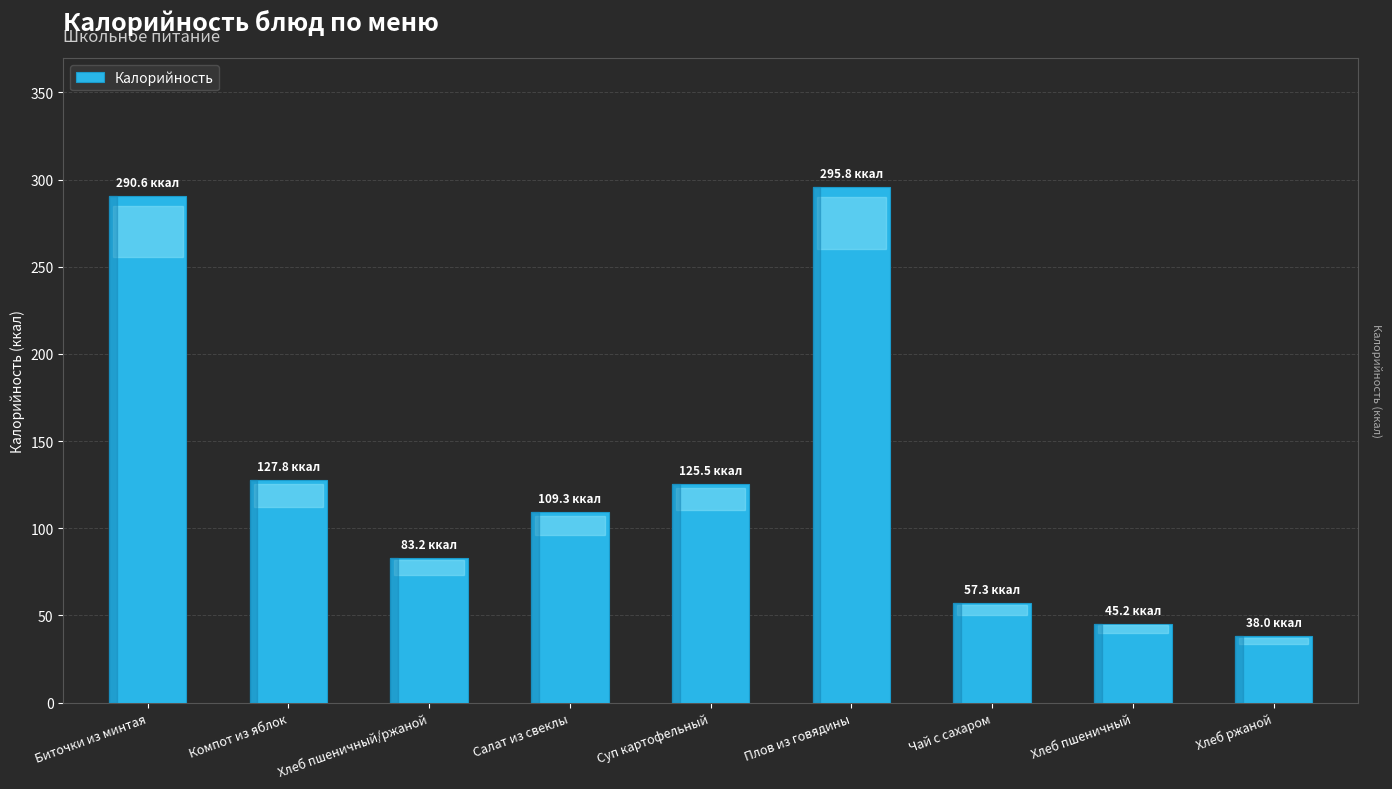

Approximately how many times larger is the value at Суп картофельный compared to Биточки из минтая?

0.4